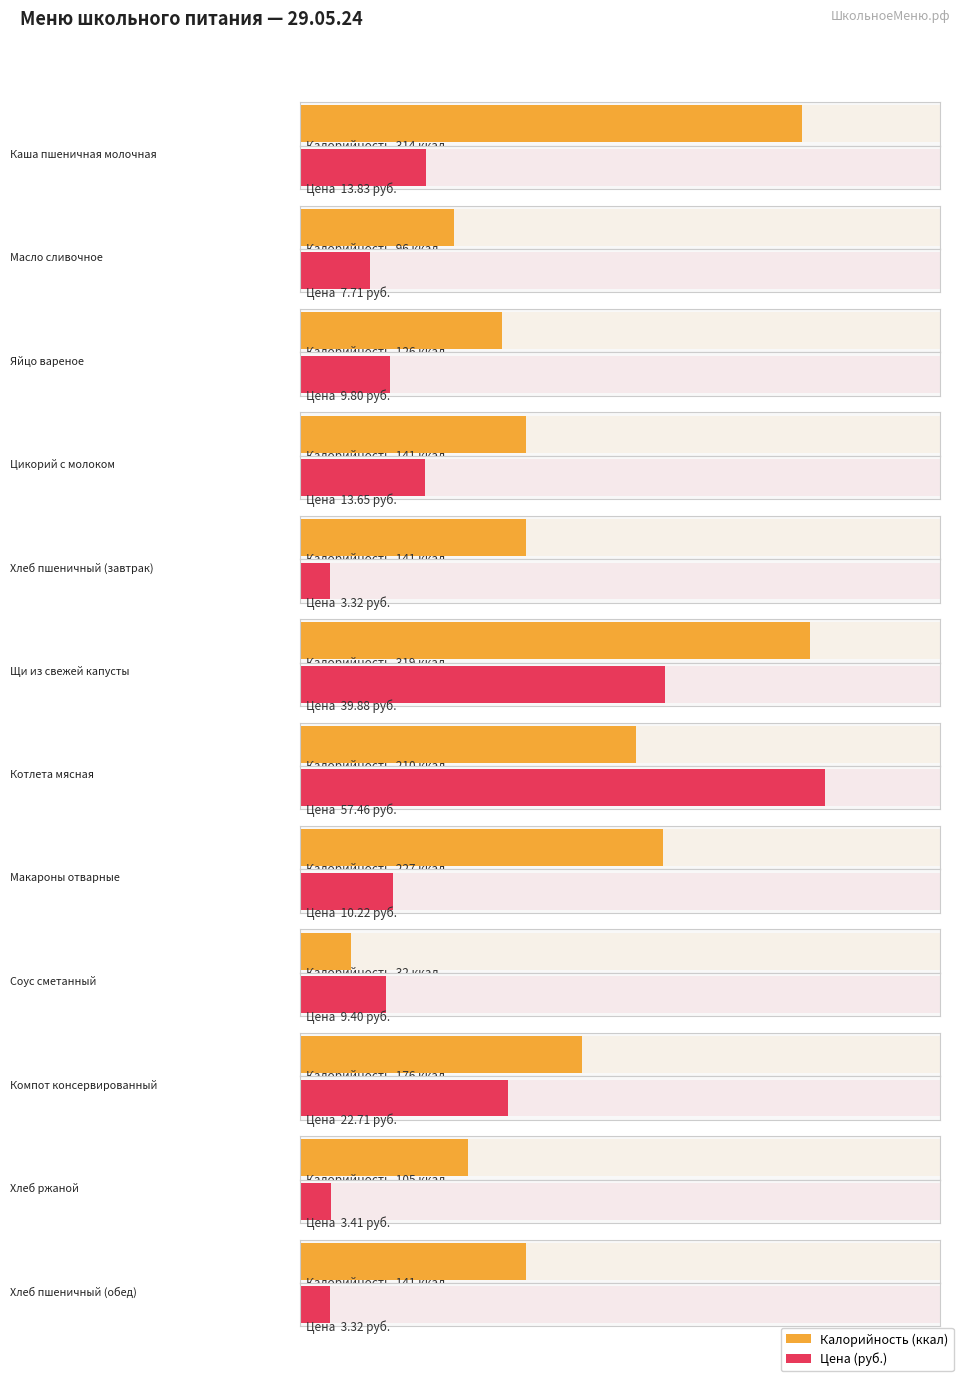

Which series has the largest range (max minus min)?

Калорийность